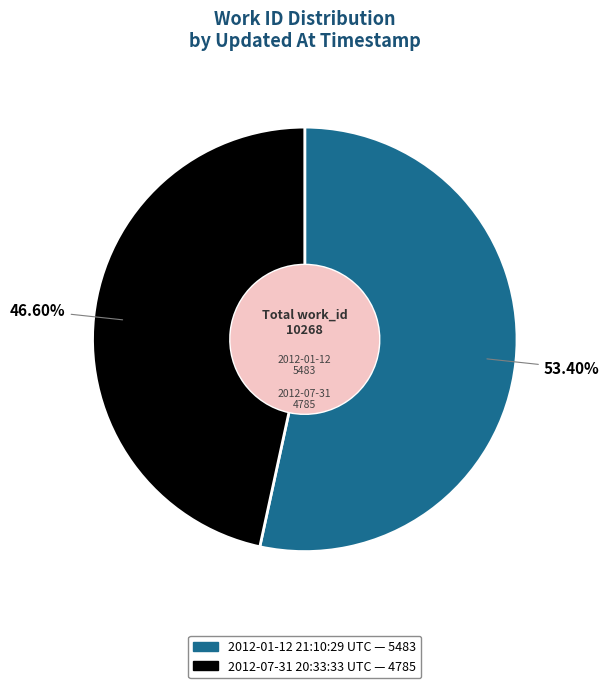

To the nearest percent, what is the difference between the largest and smallest slice percentages?

7%